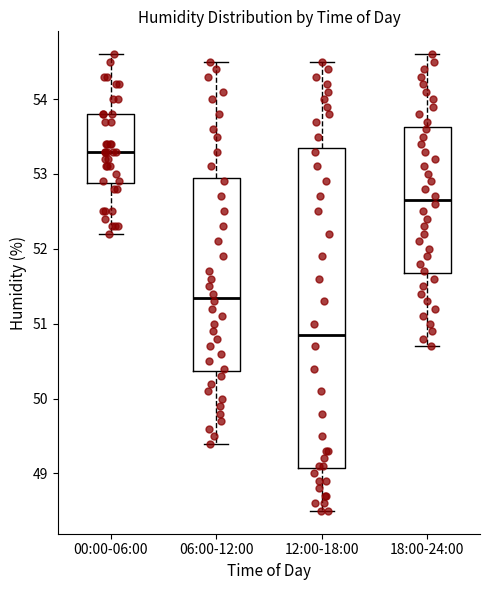

Which box is the tallest, from its lower edge to its upper edge?

12:00-18:00